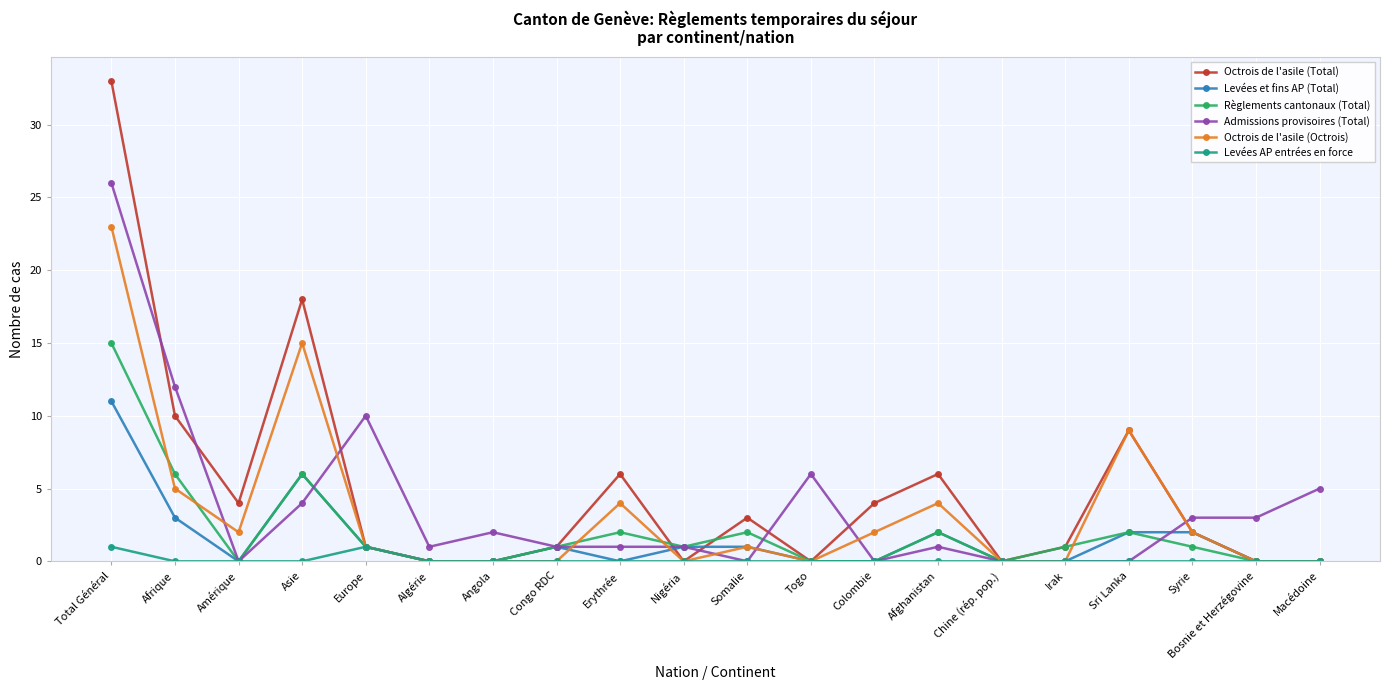

Where is the first local minimum for Octrois de l'asile (Total)?

Amérique